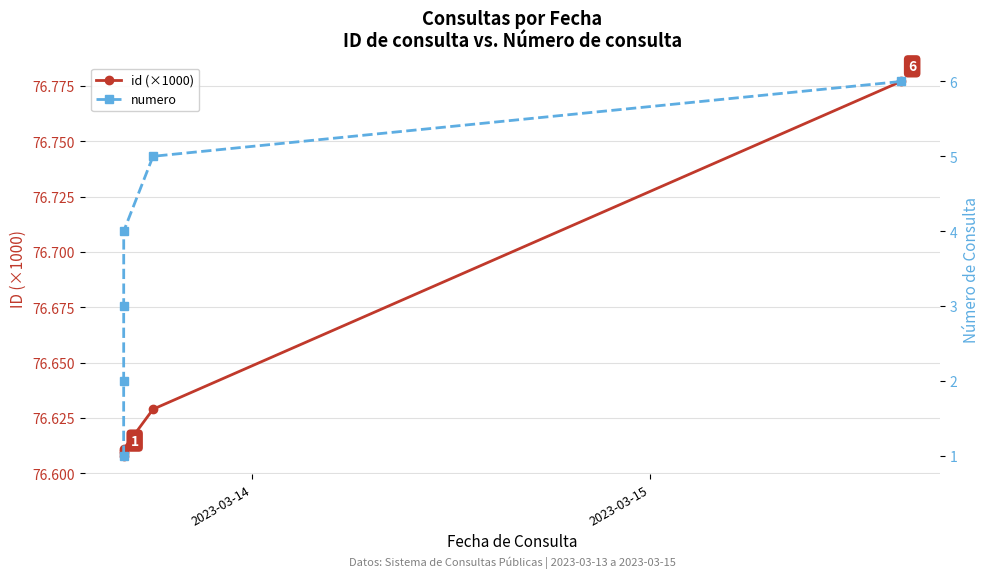

True or false: id (×1000) has more than 2 interior local peaks.

False